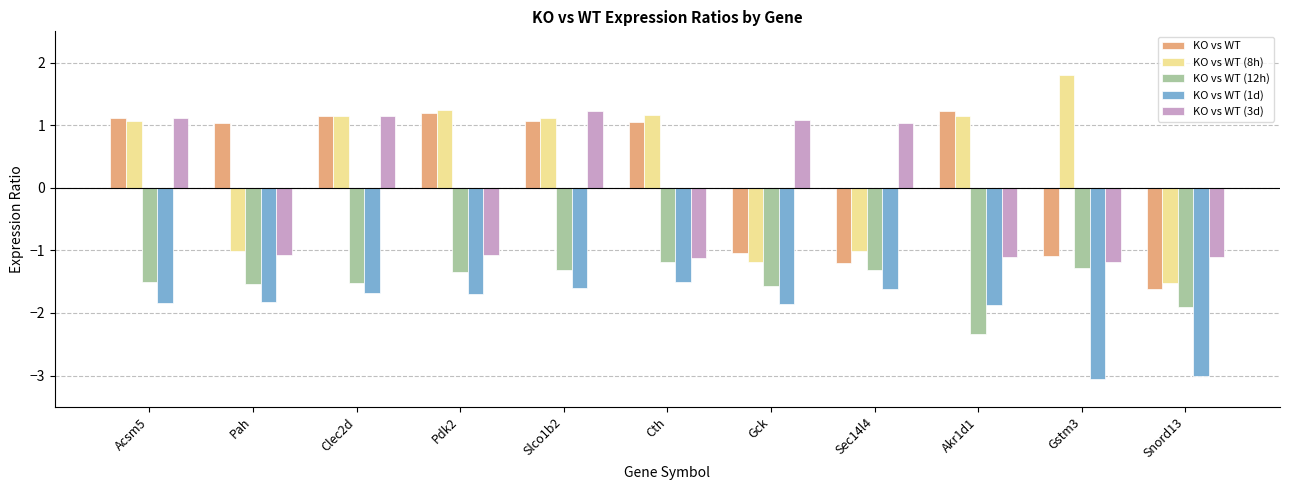

Count the number of categories in the chart.

11